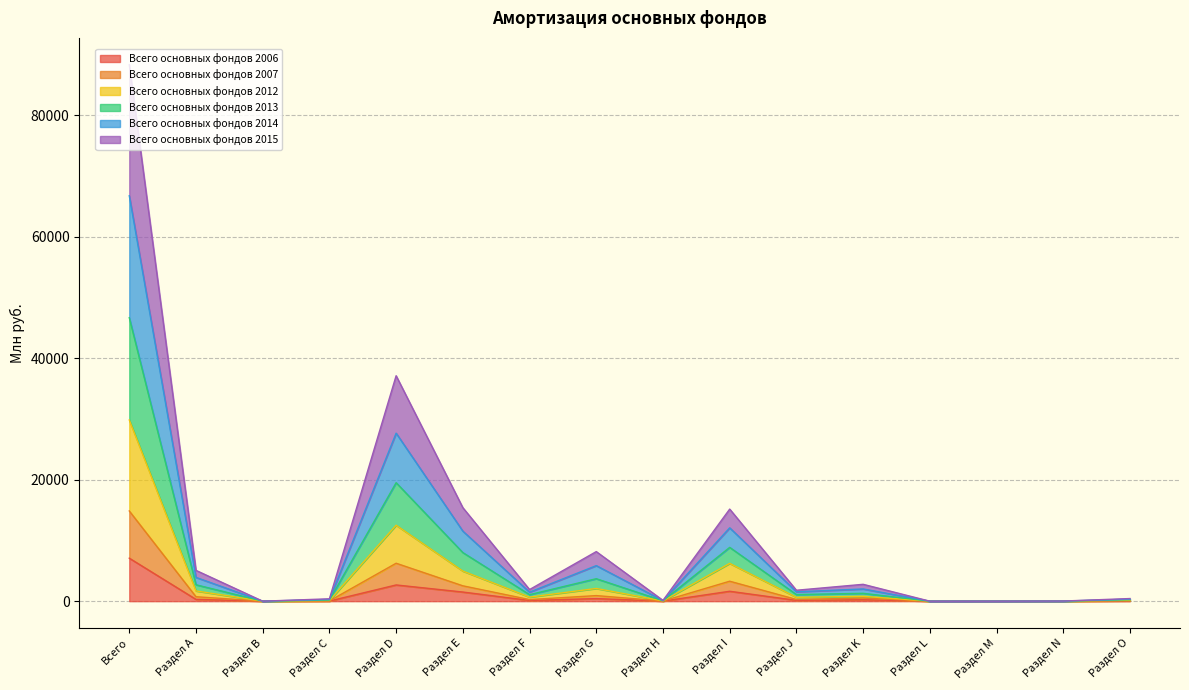

True or false: Всего основных фондов 2015 and Всего основных фондов 2007 cross at least once.

False